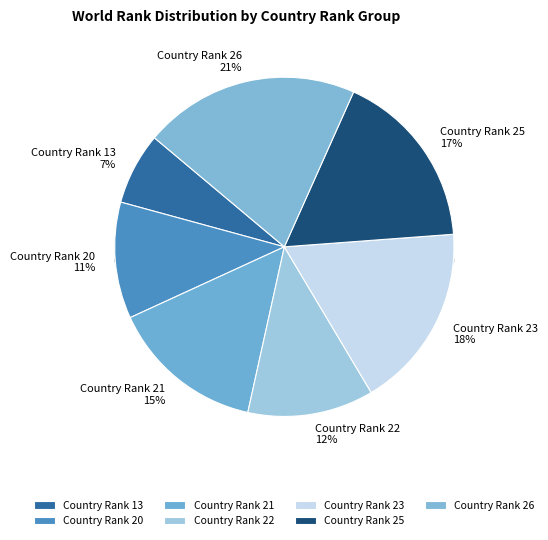

True or false: 13 accounts for 1% of the total.

False